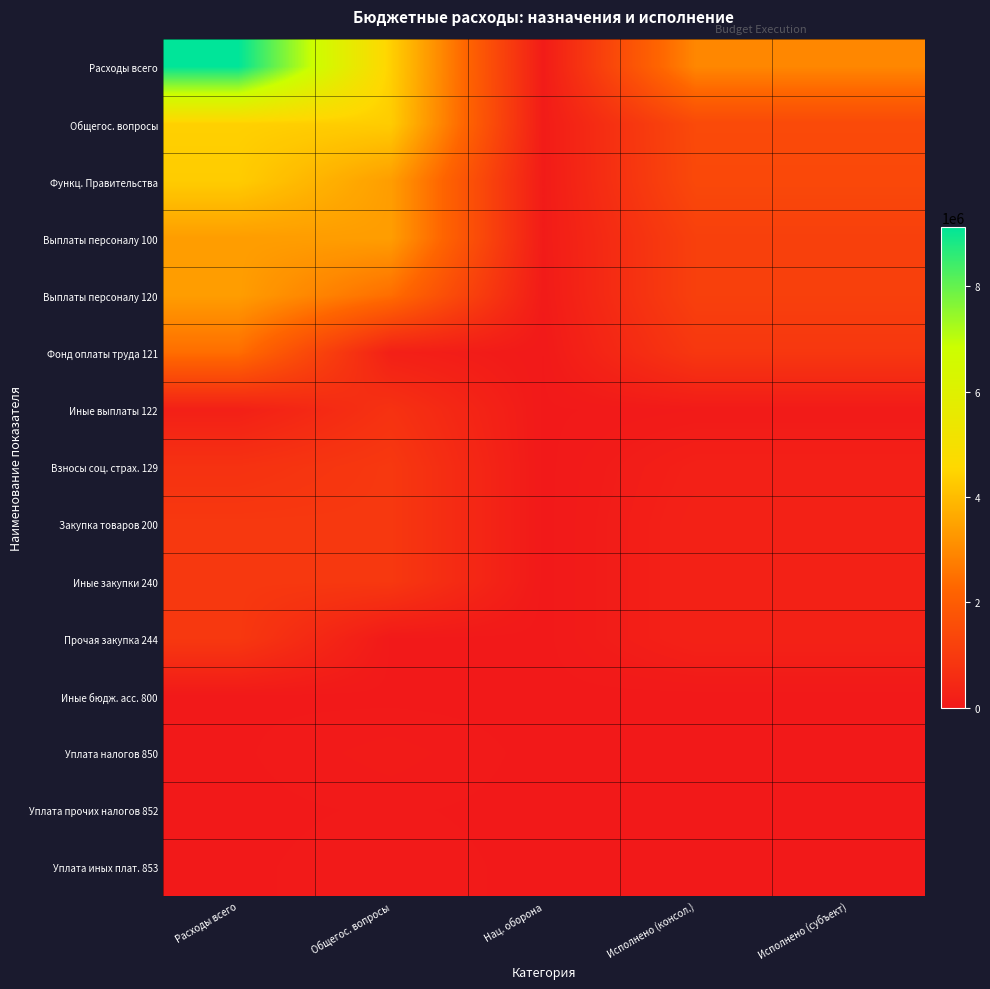

Count the number of data series in this chart.

15